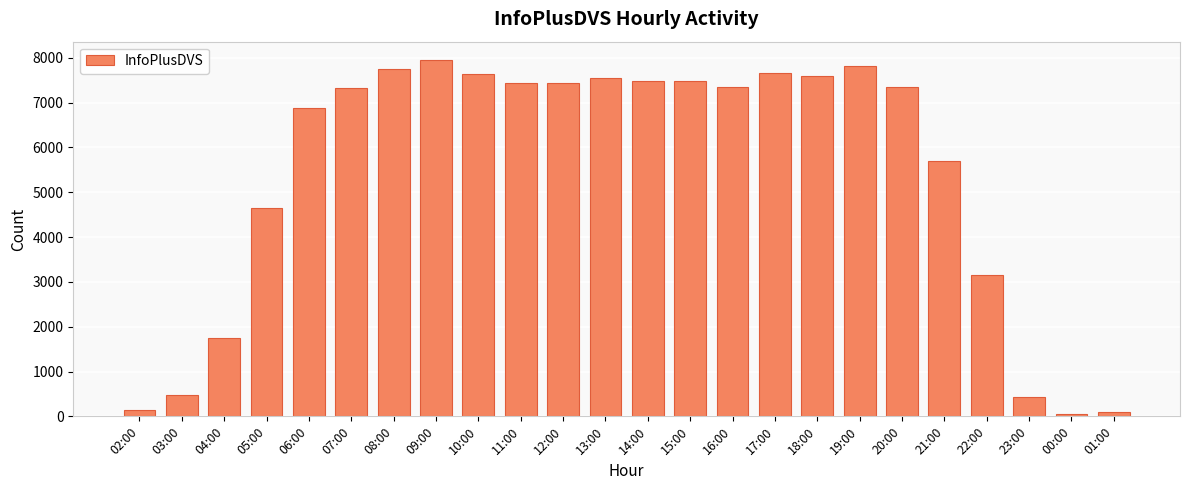

What is the sum of the values at 05:00 and 23:00?

5092